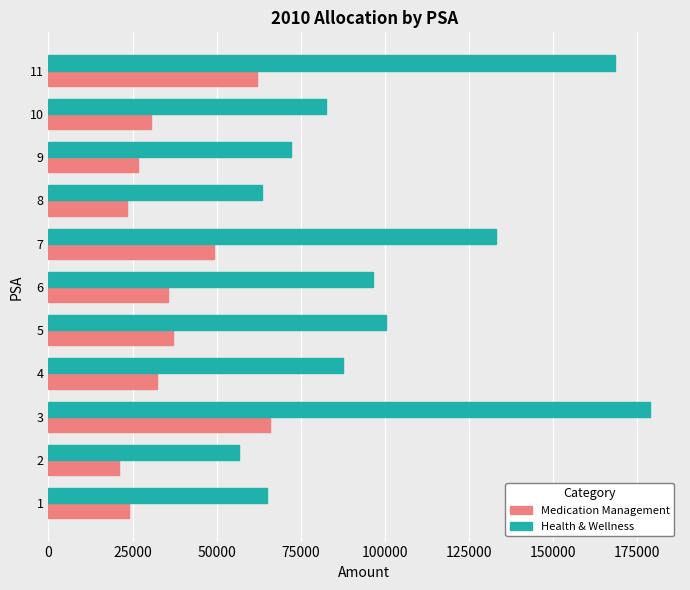

What is the sum of all Medication Management values?

407431